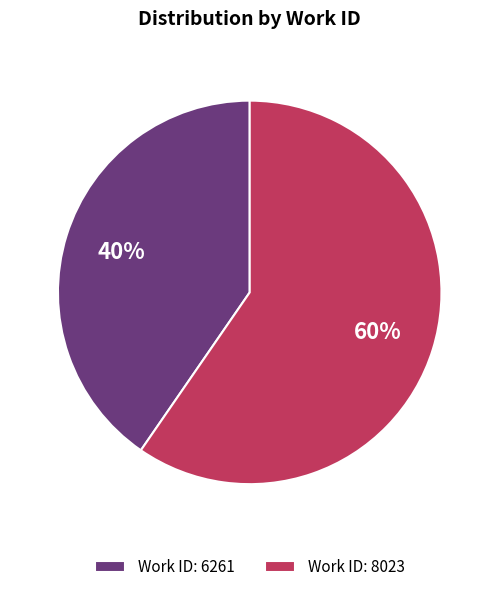

To the nearest percent, what is the average slice percentage?

50%